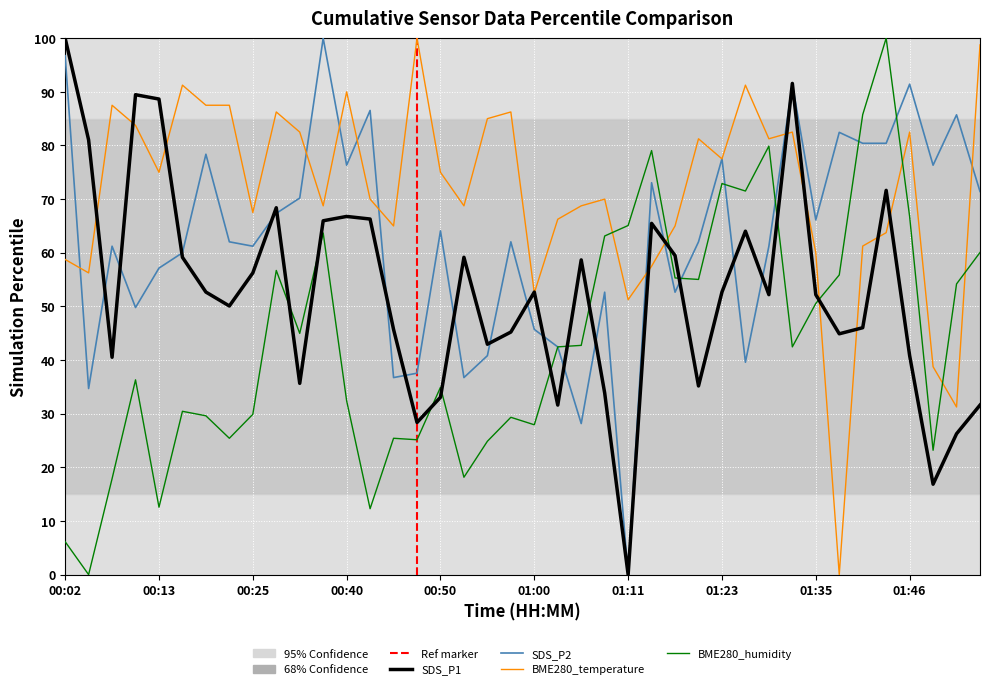

Which series has the largest total across all categories?

BME280_temperature